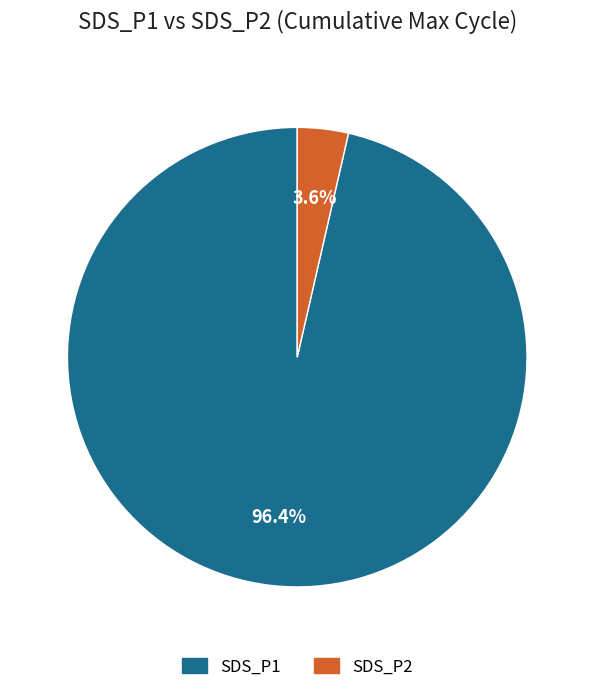

To the nearest percent, what is the difference between the largest and smallest slice percentages?

93%